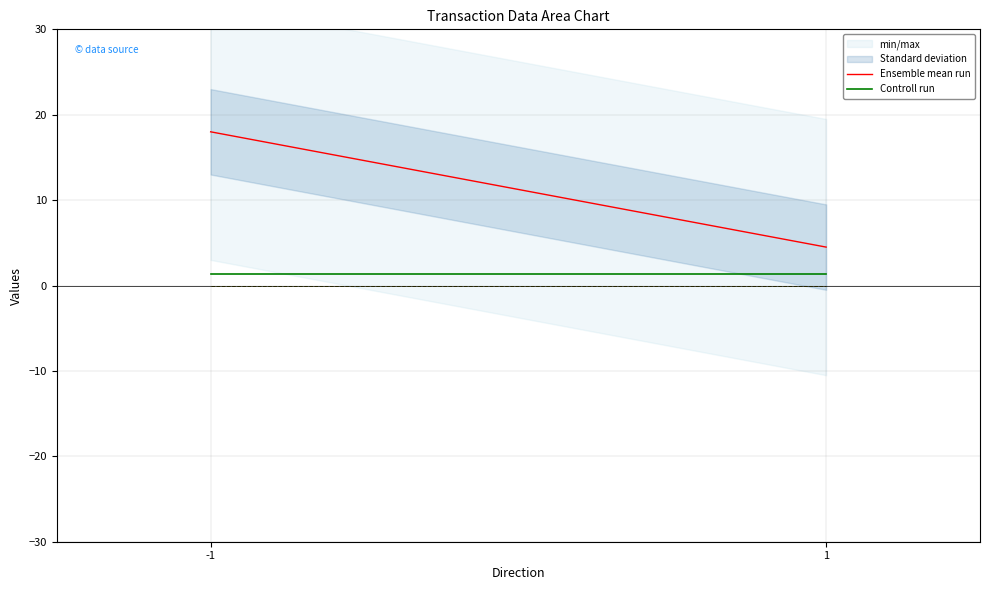

At which category is the sum across all series the highest?

-1